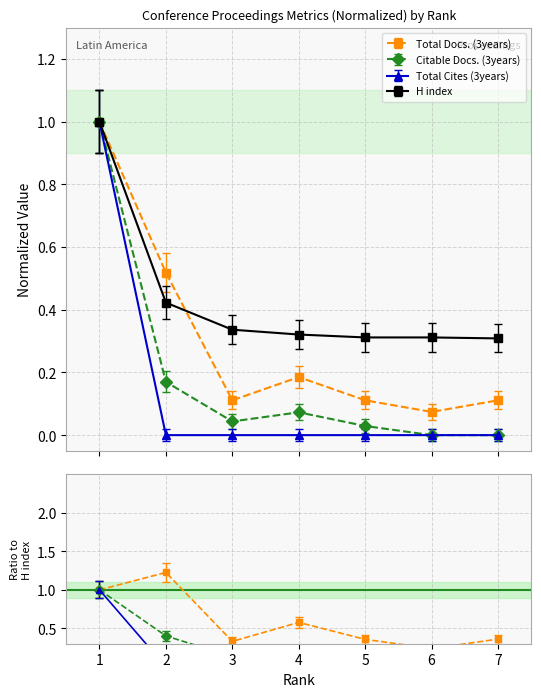

Which series has the largest total across all categories?

H index